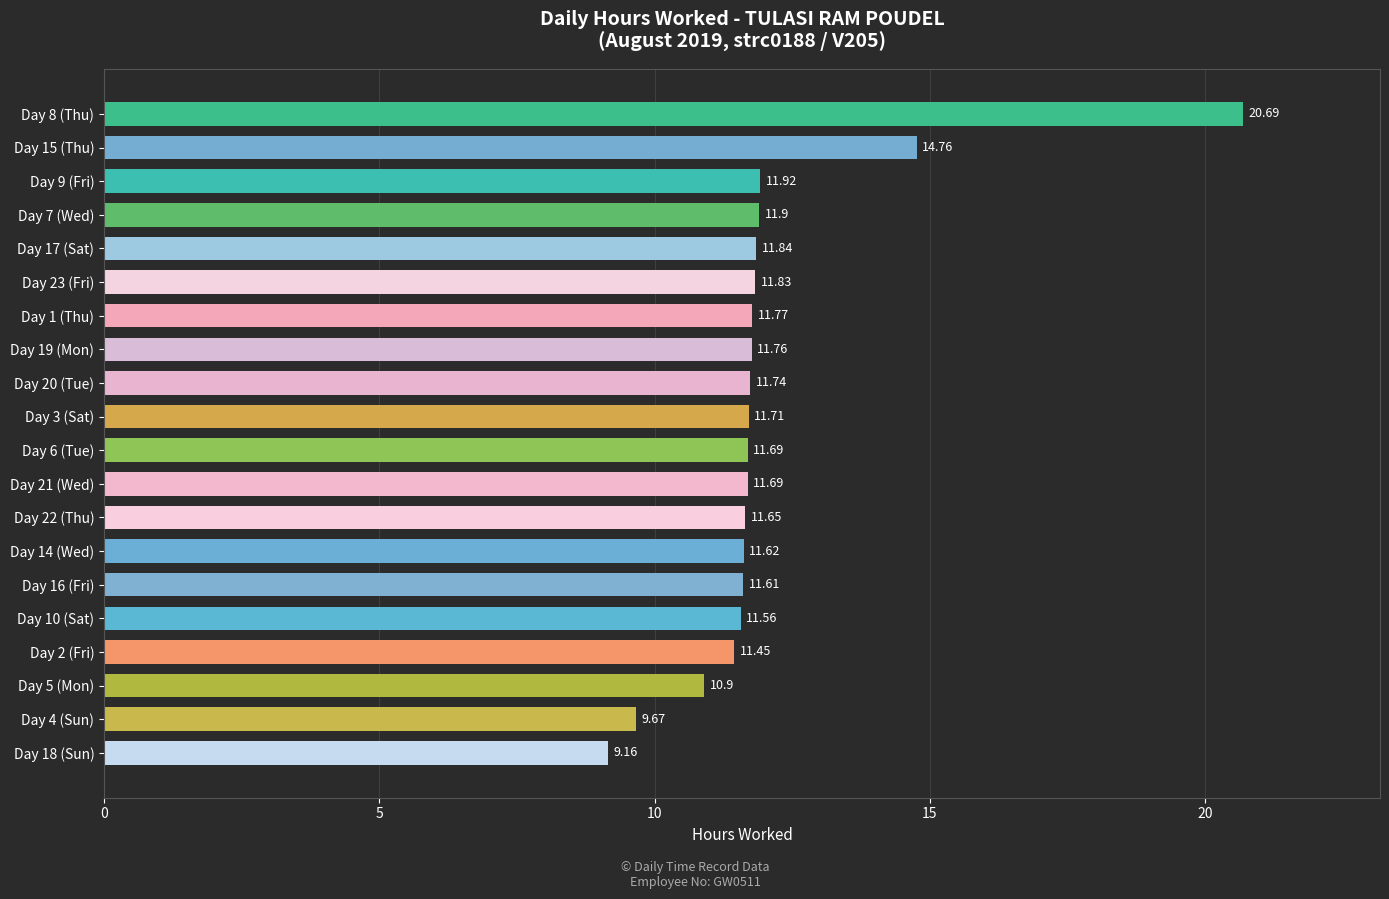

What is the smallest value displayed?

9.2